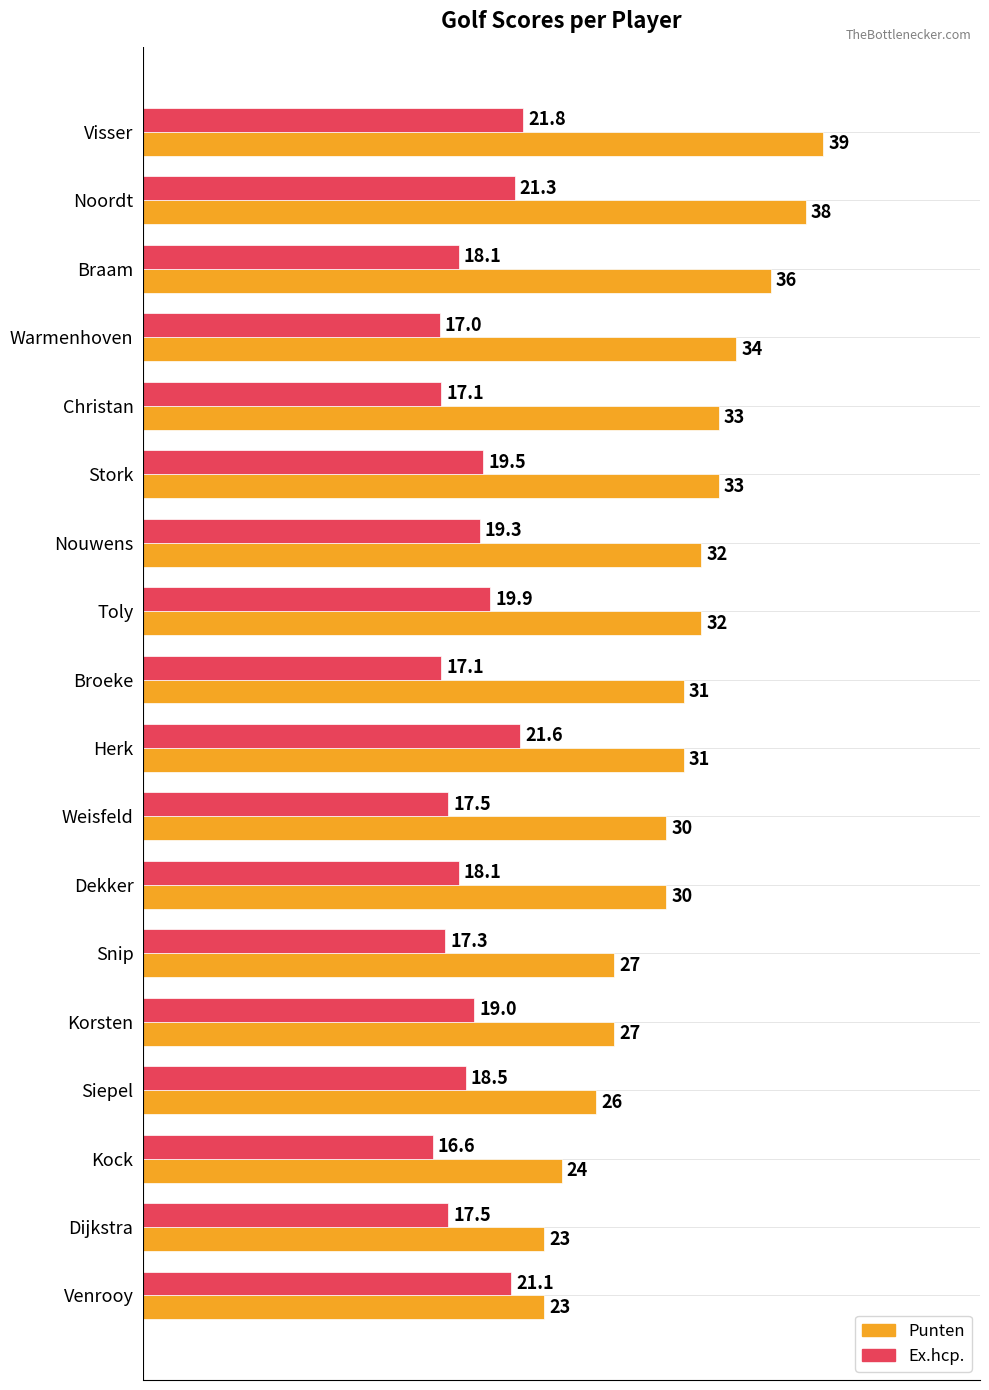

List the series in order of their peak value, lowest first.

Ex.hcp., Punten